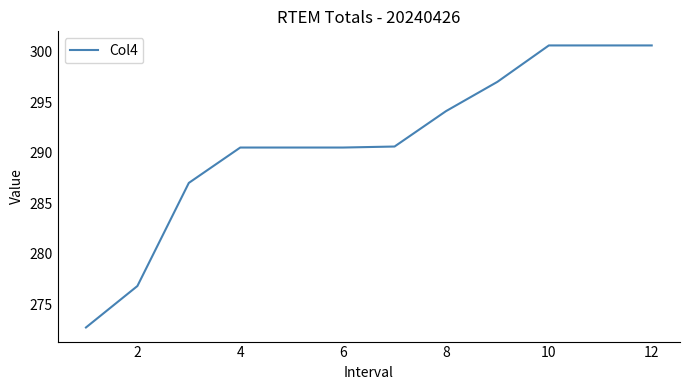

What is the difference between the maximum and minimum values?

27.9